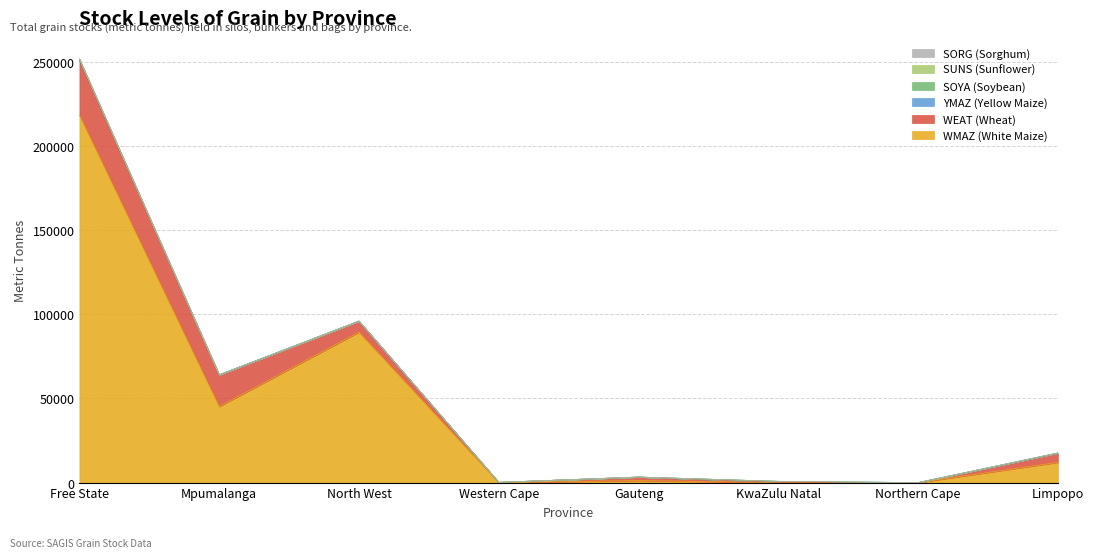

Is the value of WMAZ at Northern Cape greater than the value of SORG at Gauteng?

No